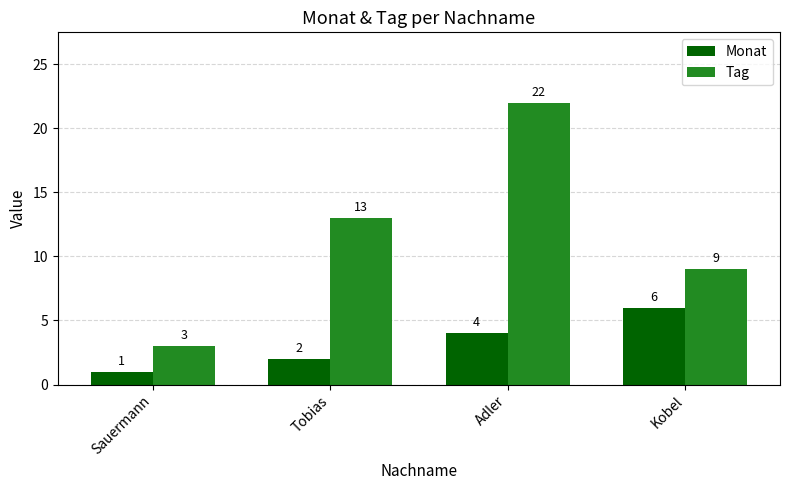

Which series has the largest total across all categories?

Tag